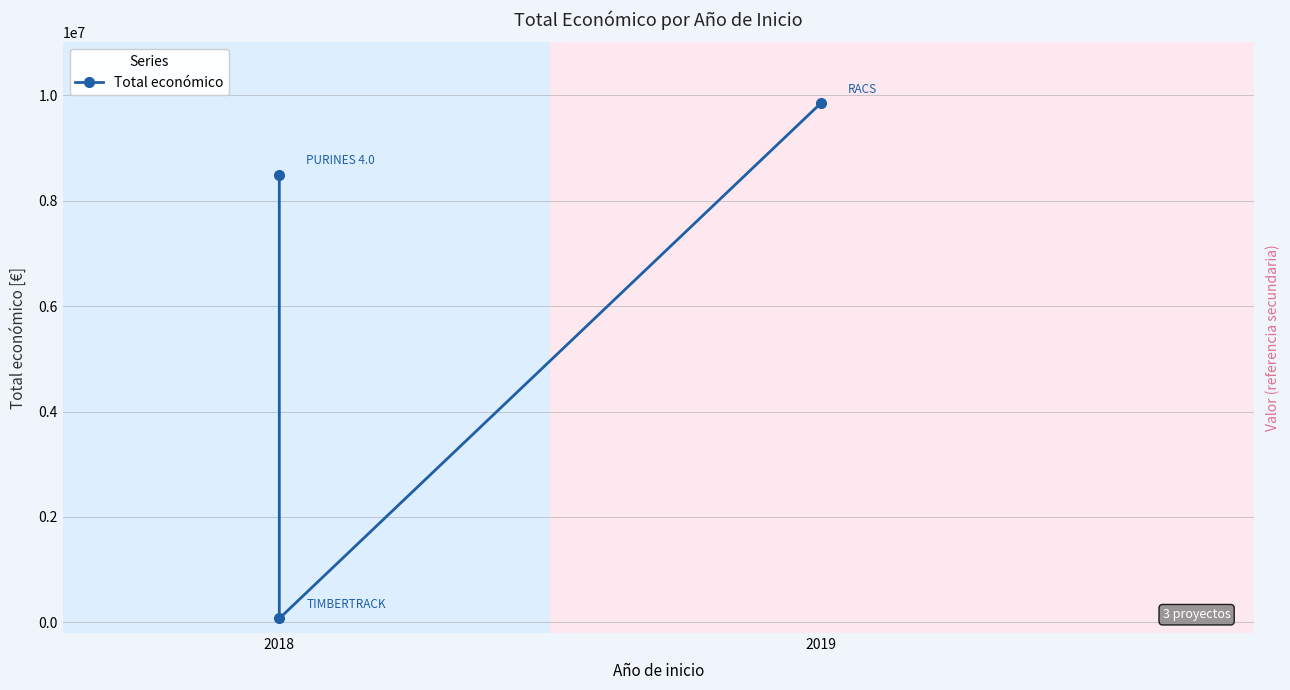

How many data points does each series have?

3